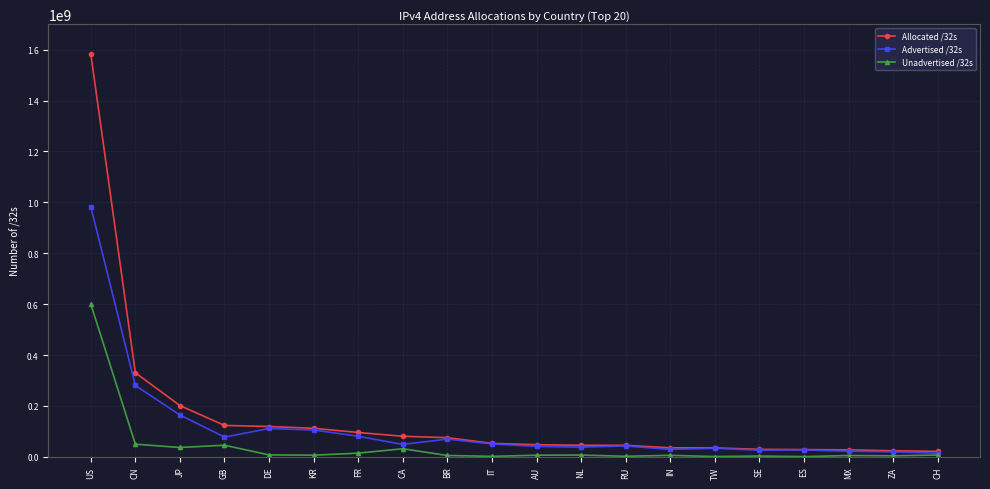

Which series has the largest range (max minus min)?

Allocated /32s